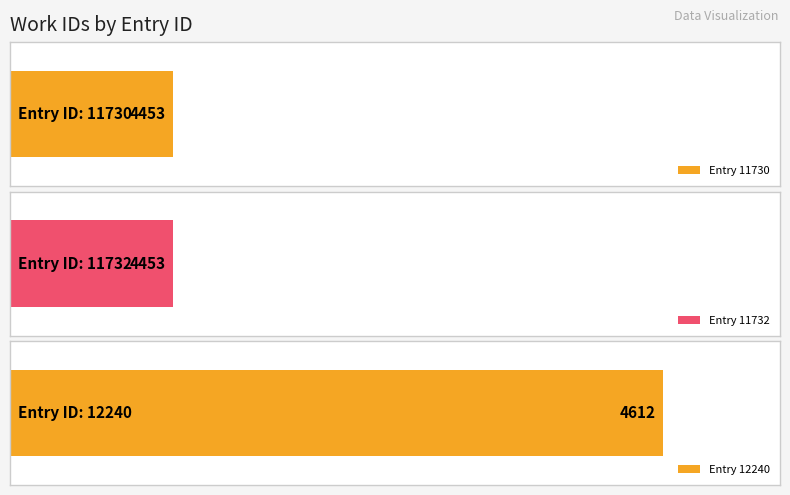

List the labels in order of value, largest first.

12240, 11730, 11732